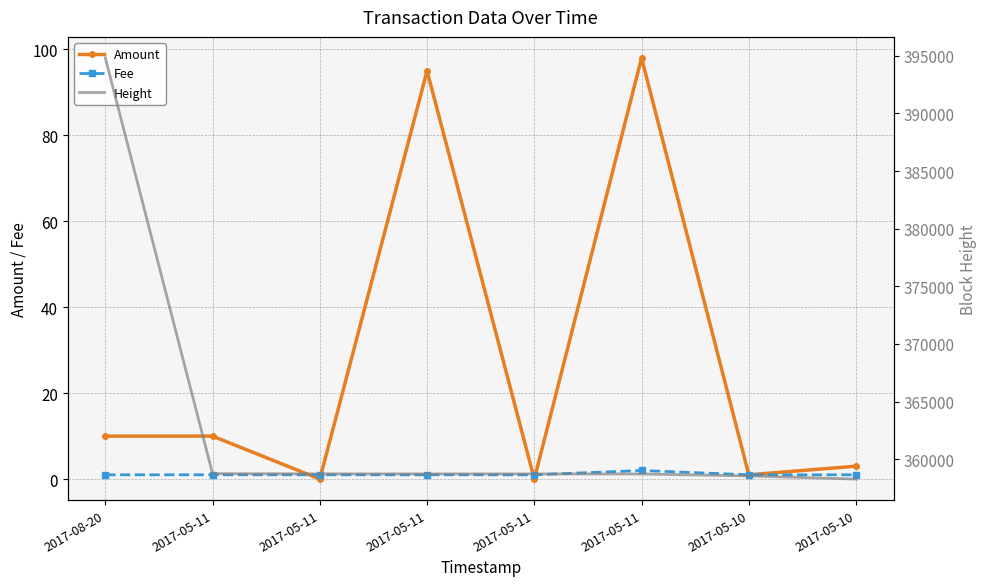

Reading right to left, what are all the values shown in this chart?

Amount: 3	1	98	0	95	0	10	10
Fee: 1	1	2	1	1	1	1	1
Height: 358283	358561	358724	358730	358732	358736	358753	394807